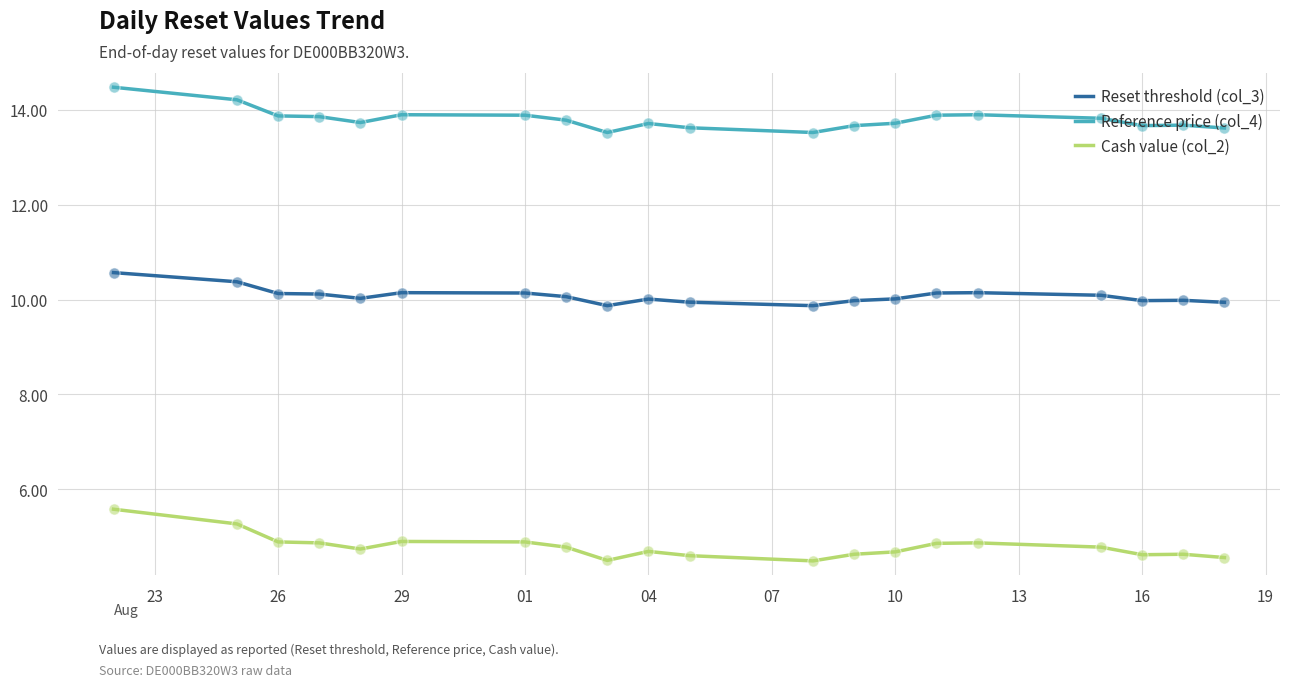

Which series has the largest total across all categories?

Reference price (col_4)